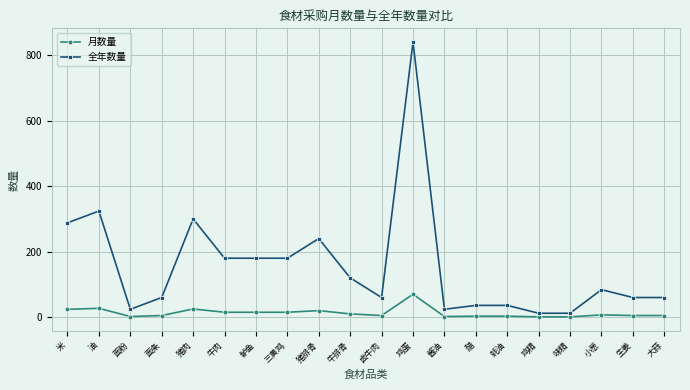

Is it true that 全年数量 equals 24 at 面粉?

True